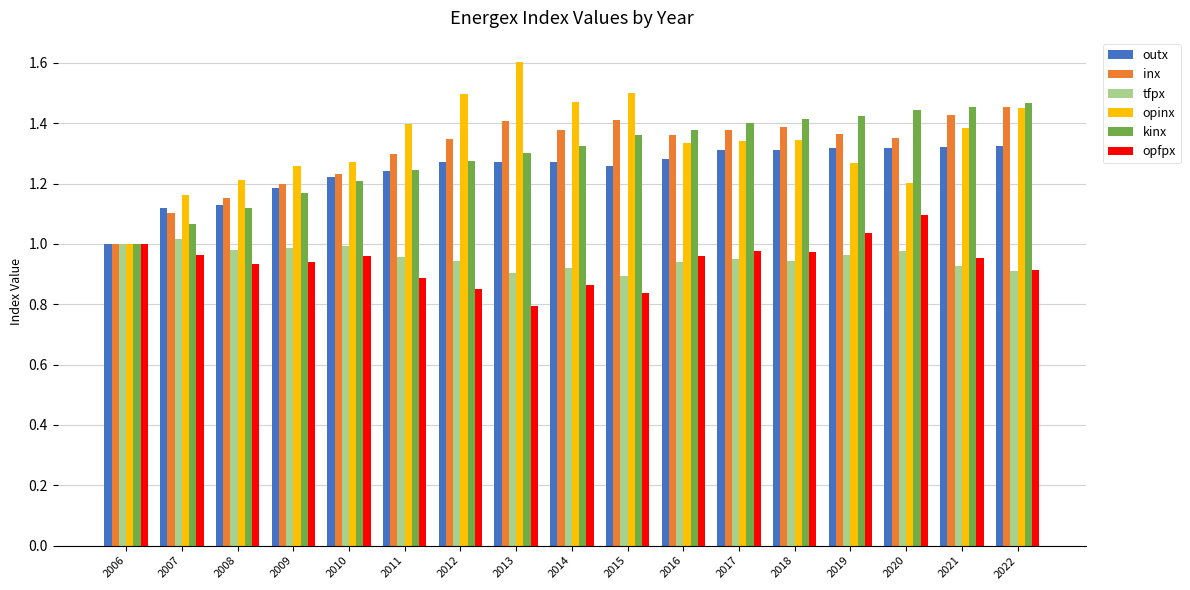

The value of tfpx at 2007 is 1.8. True or false?

False